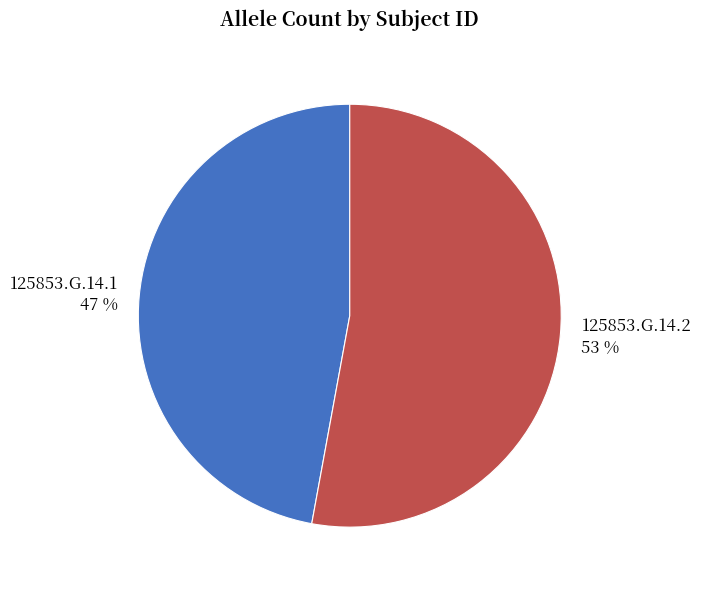

Combined, do 125853.G.14.1 and 125853.G.14.2 account for over 50%?

Yes